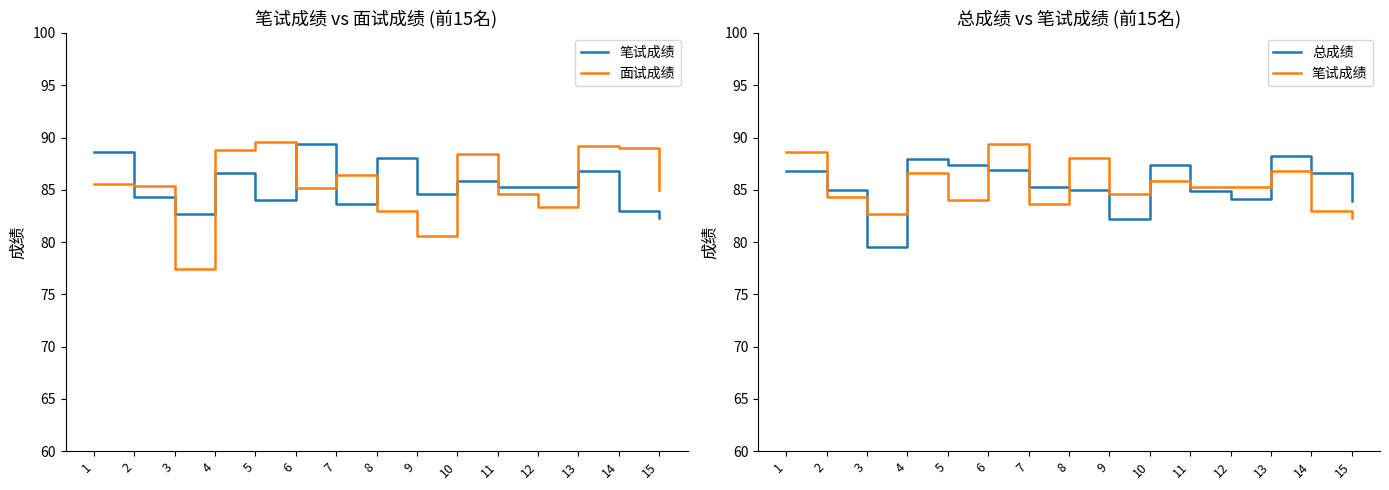

How many values in the 笔试成绩 series exceed 85?

8